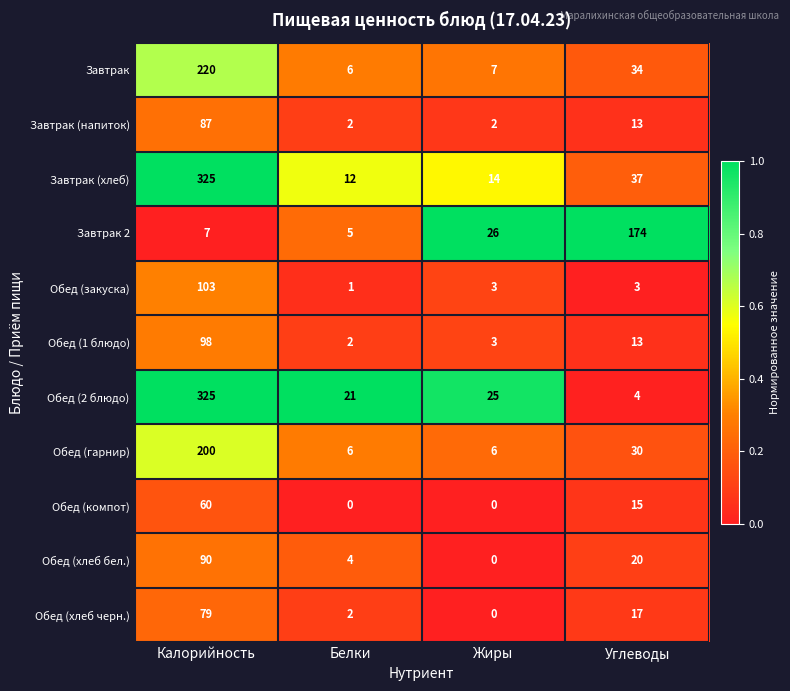

The Обед (гарнир) series shows 356 at Калорийность. True or false?

False